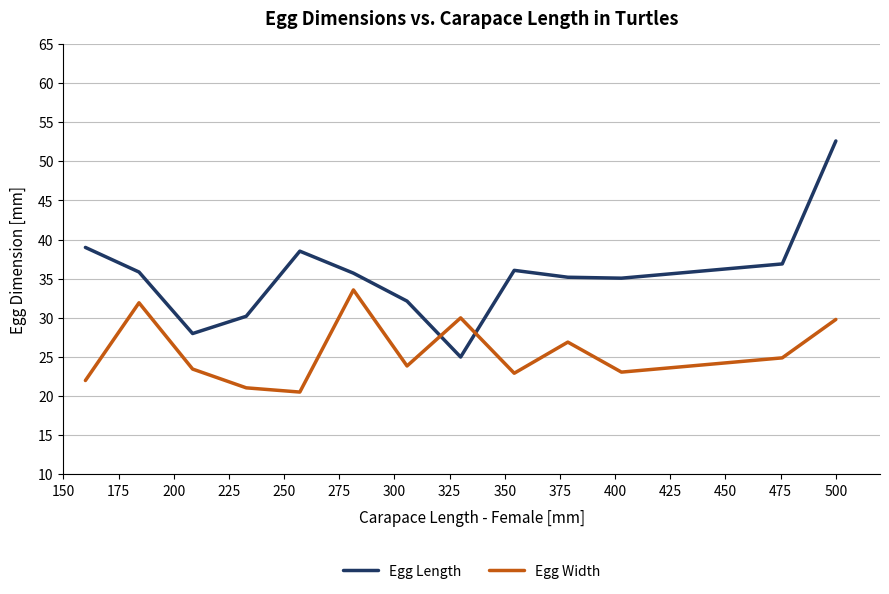

What is the greatest value displayed?

52.6